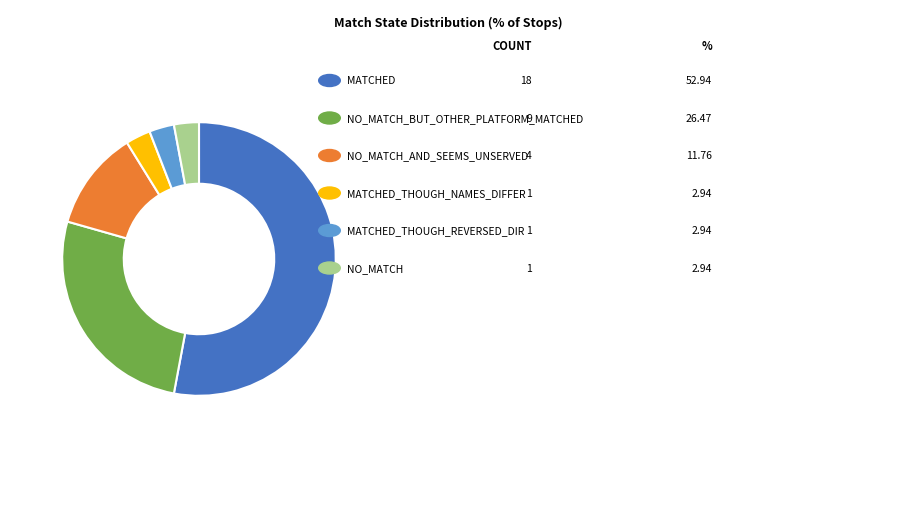

Does any single category account for the majority?

Yes